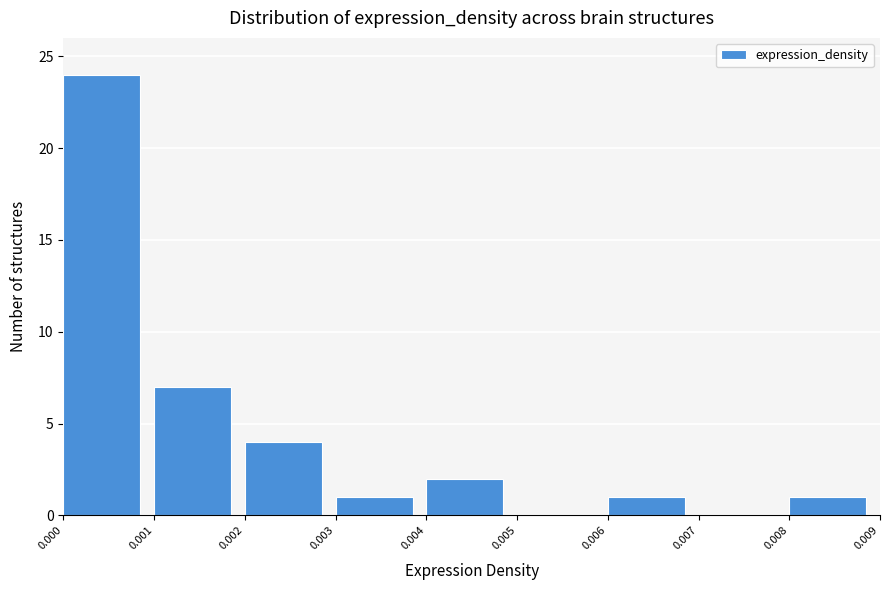

Reading left to right, list every bar in this chart as the range it spans on the x-axis followed by its height. The values are not printed on the chart, so give them approximately, as read against the axis.

0.000 to 0.001: 24
0.001 to 0.002: 7
0.002 to 0.003: 4
0.003 to 0.004: 1
0.004 to 0.005: 2
0.005 to 0.006: 0
0.006 to 0.007: 1
0.007 to 0.008: 0
0.008 to 0.009: 1